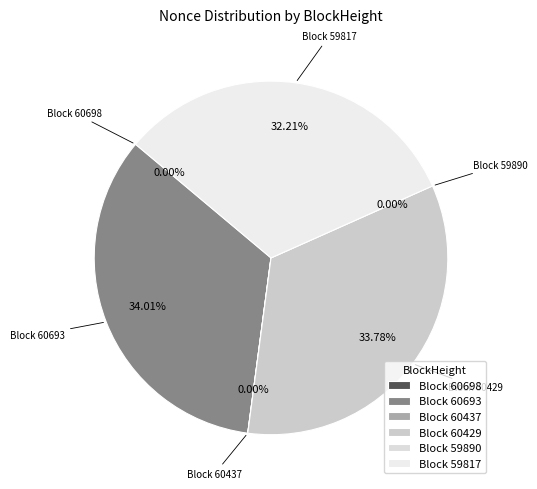

Is there any slice that represents more than half of the pie?

No